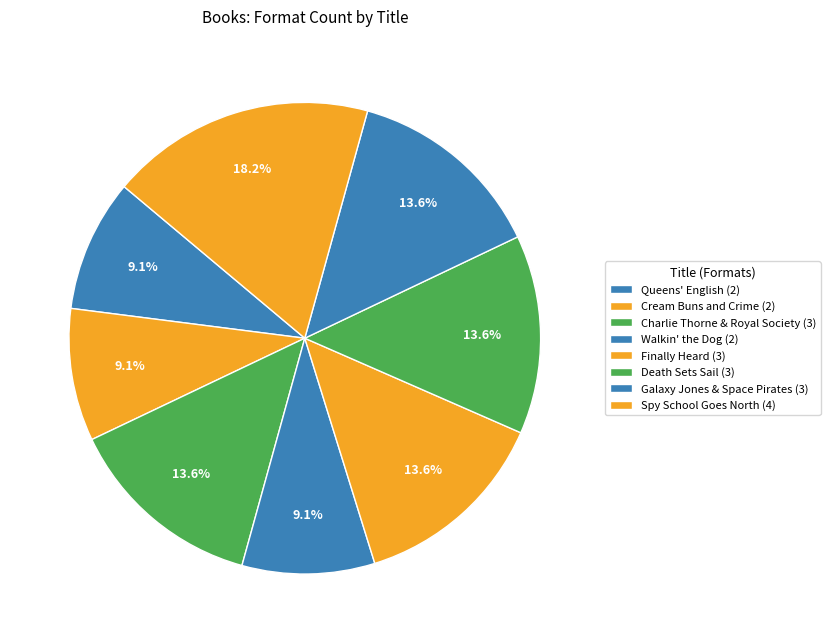

How many slices are in this pie chart?

8